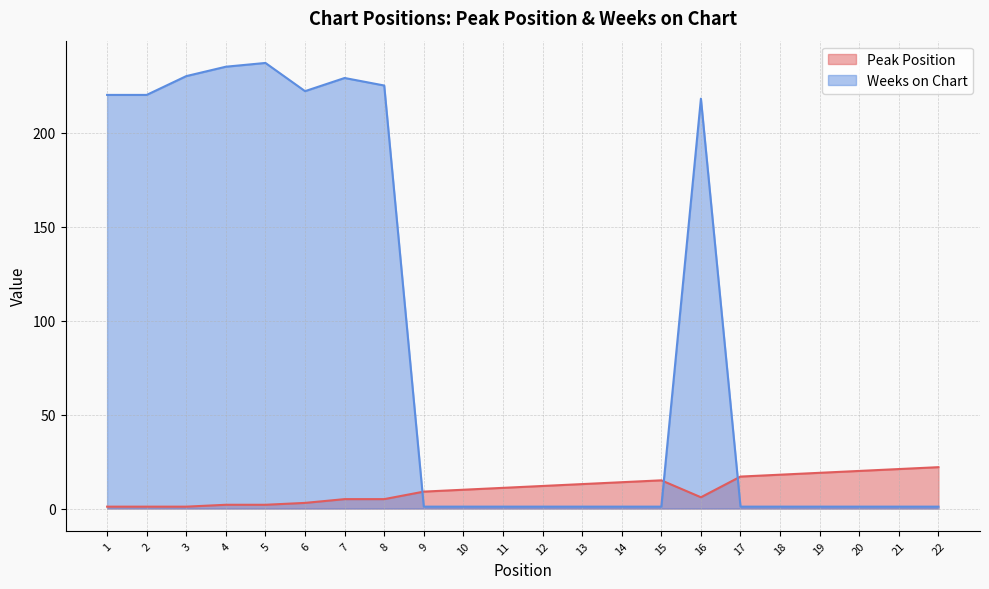

True or false: Peak Position has a value of 10 at 20.

False